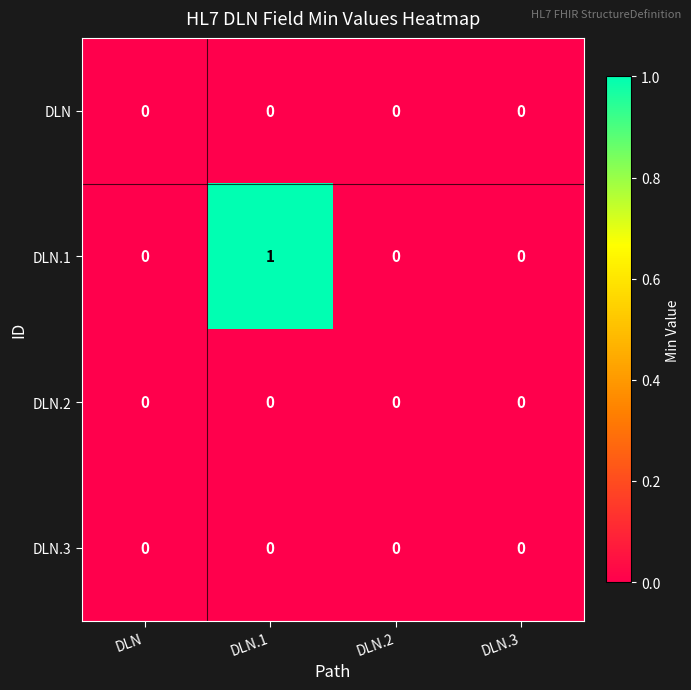

Which series has the widest spread of values?

DLN.1